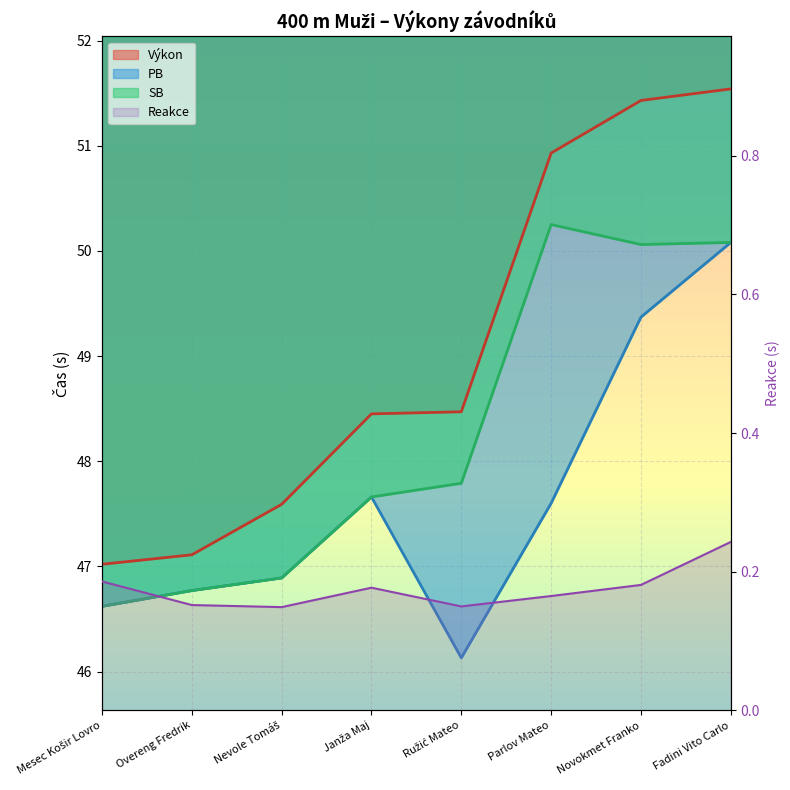

Reading left to right, extract all data points from this chart.

Výkon: 47.0	47.1	47.6	48.5	48.5	50.9	51.4	51.5
PB: 46.6	46.8	46.9	47.7	46.1	47.6	49.4	50.1
SB: 46.6	46.8	46.9	47.7	47.8	50.2	50.1	50.1
Reakce: 0.2	0.2	0.1	0.2	0.1	0.2	0.2	0.2